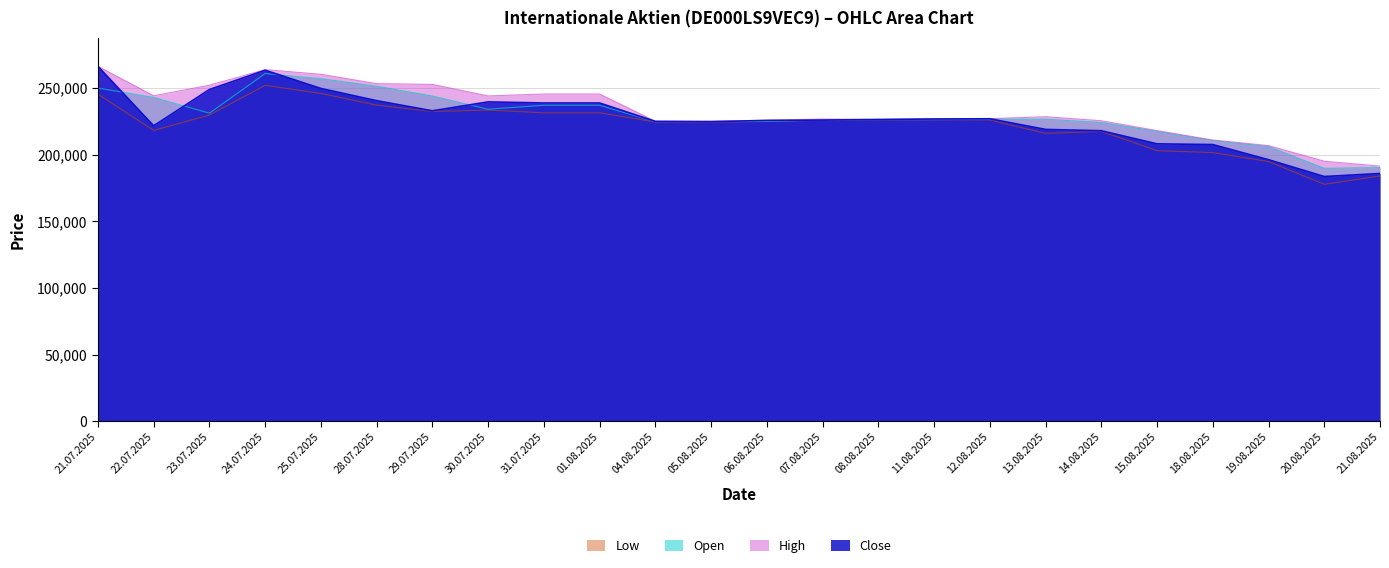

What is the smallest value displayed?

177796